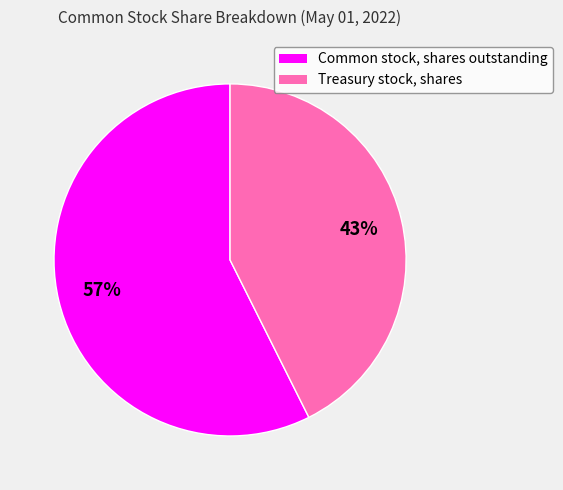

Is it true that Treasury stock, shares is 31% of the pie?

False